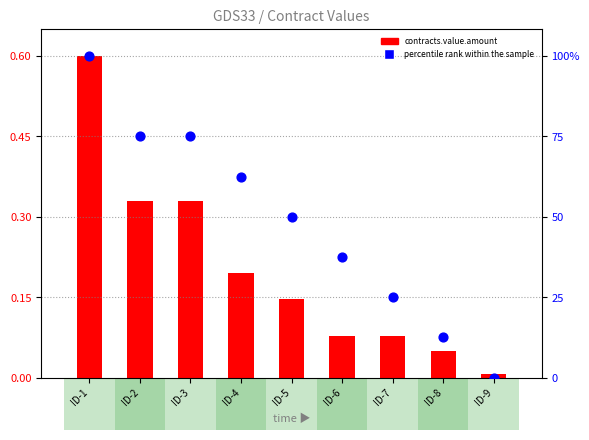

At how many categories does at least one series exceed 0?

9